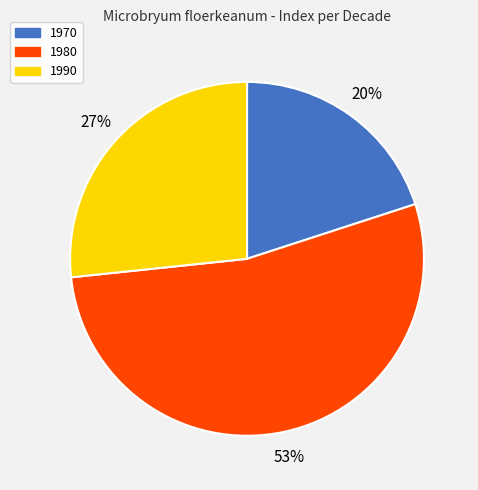

To the nearest percent, what portion does 1970 represent?

20%